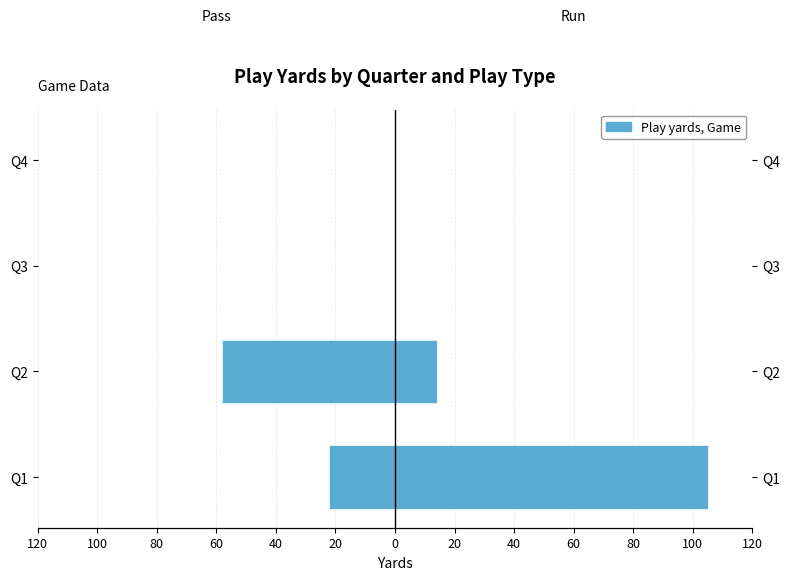

Count the number of categories in the chart.

4